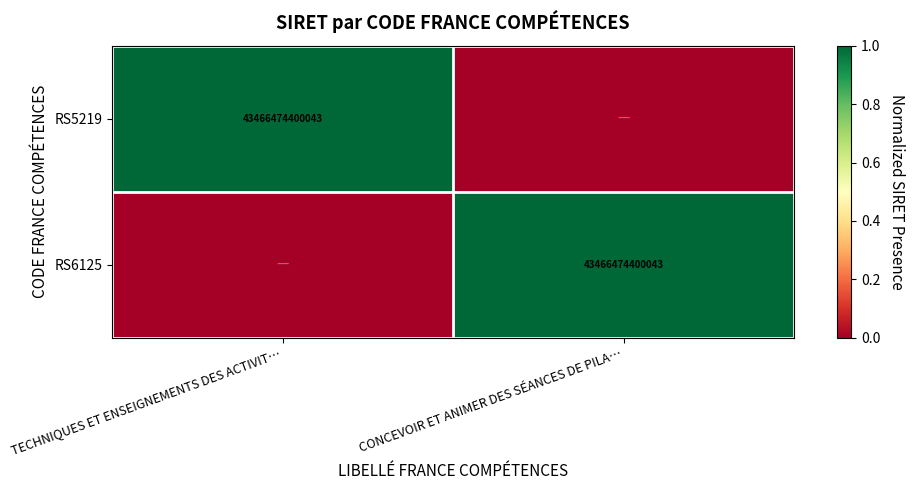

True or false: RS6125 has a value of 63953423459463 at CONCEVOIR ET ANIMER DES SÉANCES DE PILA….

False